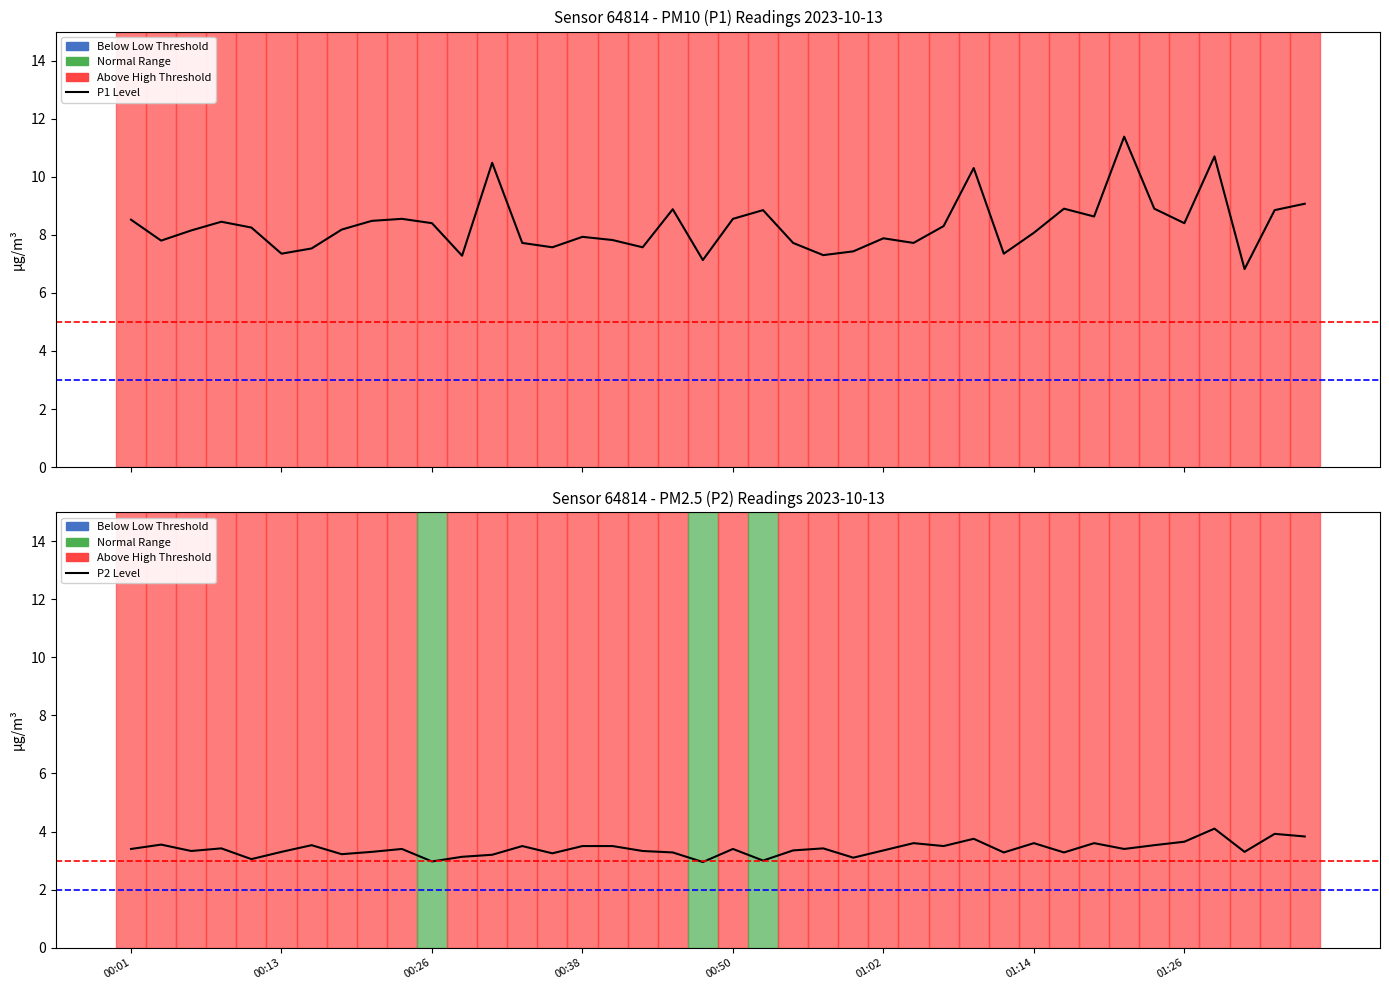

At how many categories does at least one series exceed 5?

40